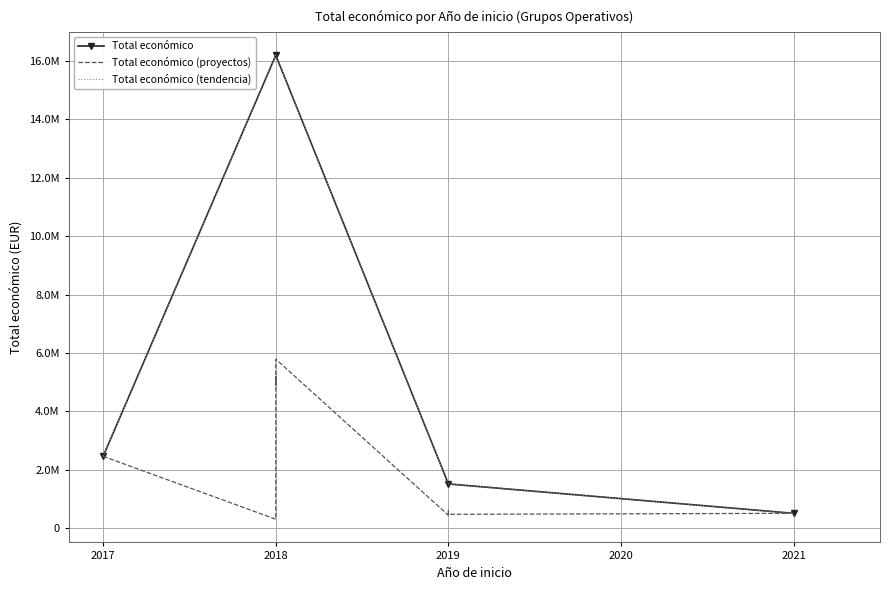

Approximately how many times larger is the value at 2018 compared to 2019?

8.7